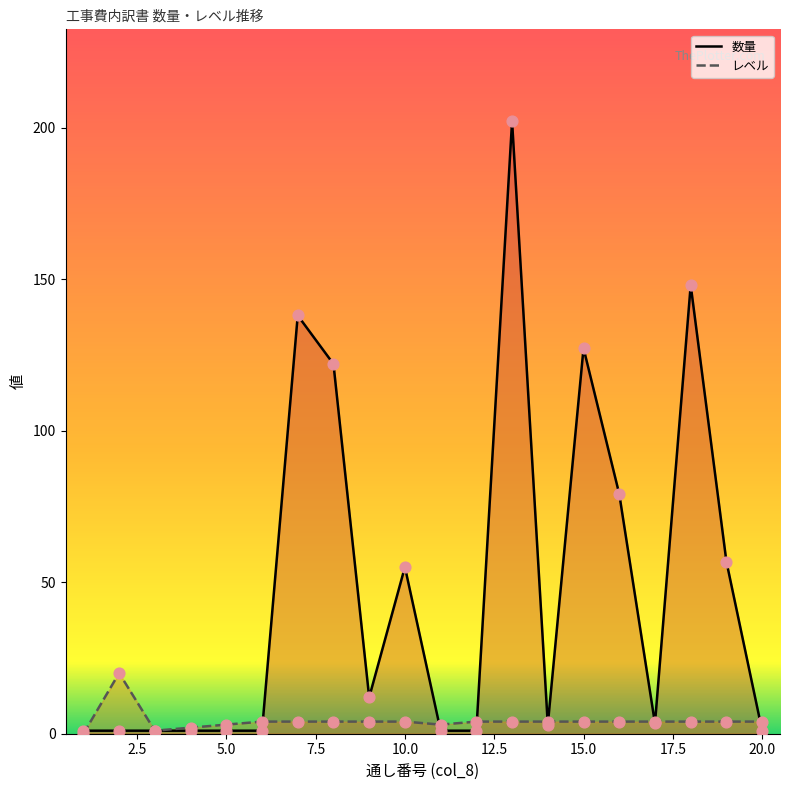

Which series has the largest total across all categories?

数量